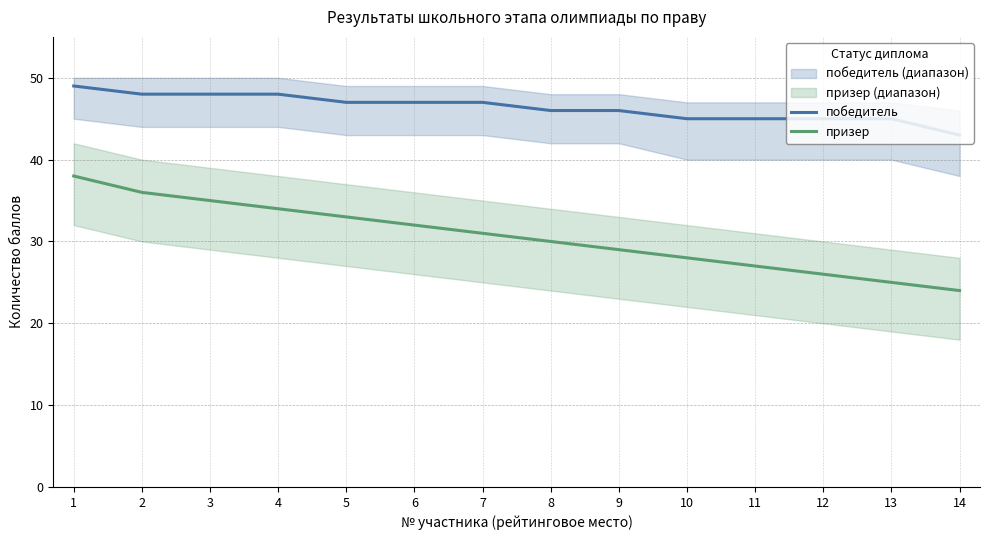

What is the sum of all призер values?

428